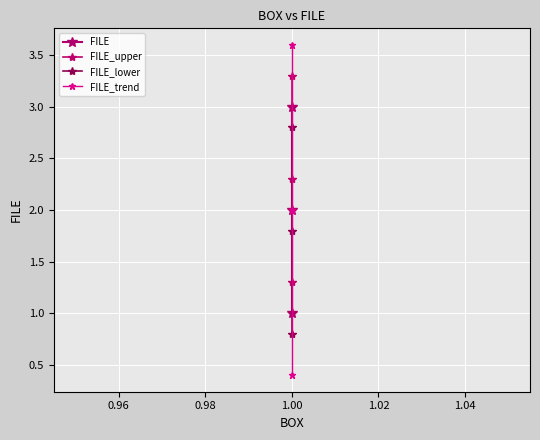

The value of FILE_trend at 1.00 is 0.6. True or false?

False